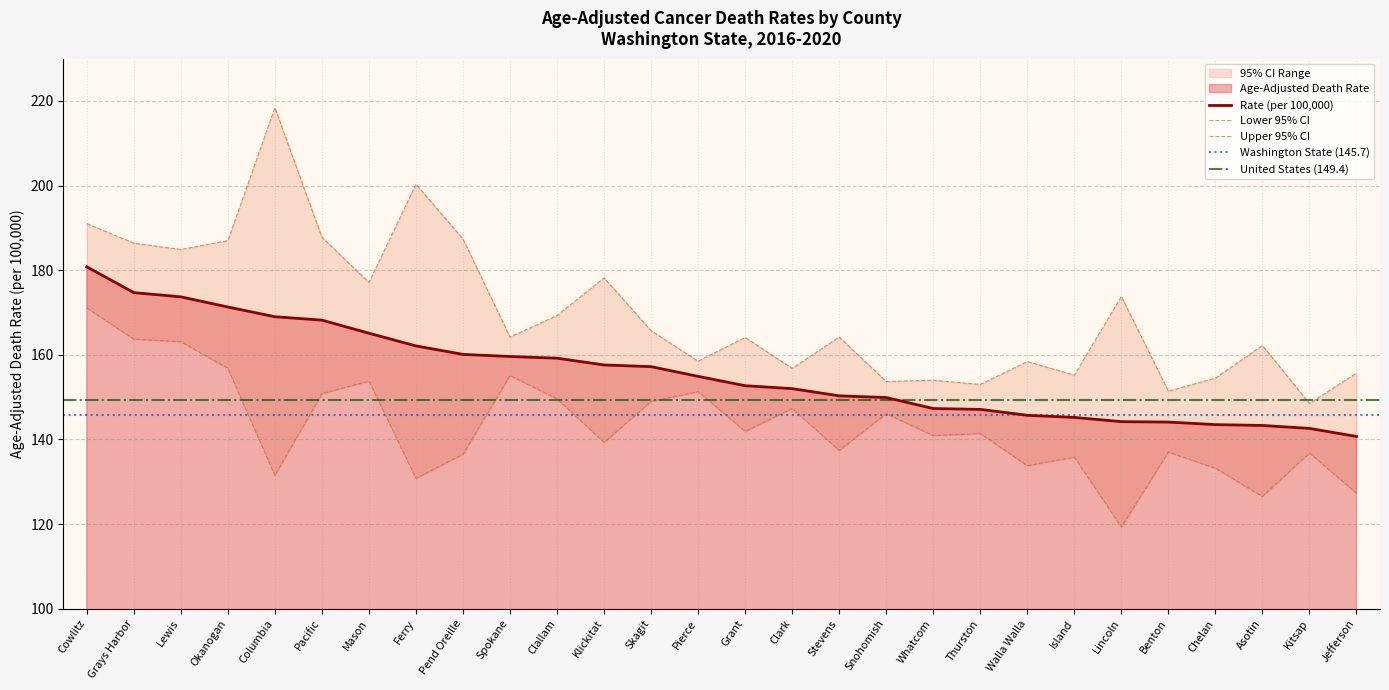

Reading left to right, transcribe all the data shown in this chart.

Age-Adjusted Death Rate: 180.8	174.7	173.7	171.3	169.0	168.2	165.1	162.1	160.1	159.6	159.2	157.6	157.2	154.9	152.7	152.0	150.3	149.9	147.3	147.1	145.7	145.2	144.2	144.1	143.5	143.3	142.6	140.7
Lower CI: 171.1	163.7	163.1	156.8	131.5	150.8	153.8	130.8	136.5	155.1	149.6	139.3	149.0	151.3	141.9	147.3	137.4	146.1	140.9	141.4	133.8	135.8	119.3	137.0	133.2	126.5	136.8	127.3
Upper CI: 191.0	186.4	184.9	187.0	218.4	187.8	177.1	200.3	187.4	164.2	169.3	178.2	165.7	158.5	164.1	156.8	164.2	153.7	154.0	153.0	158.4	155.2	173.8	151.4	154.5	162.2	148.5	155.7